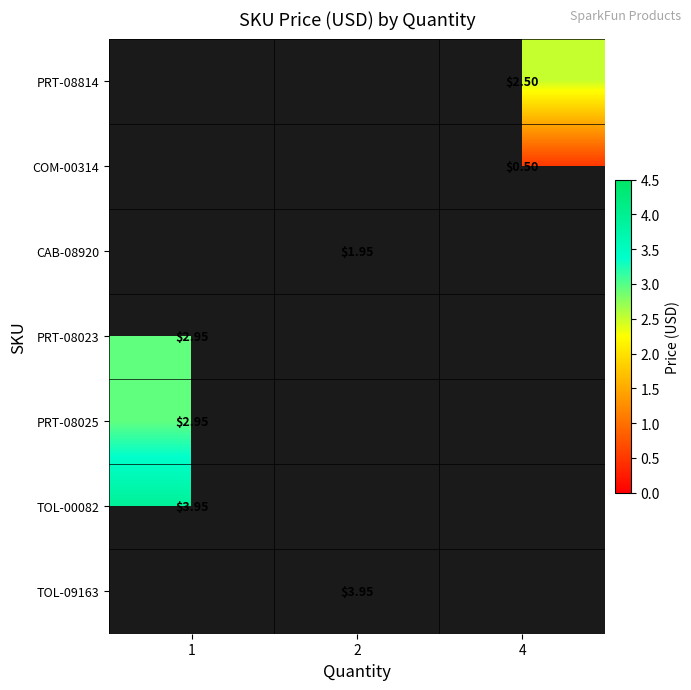

Count the number of data series in this chart.

7